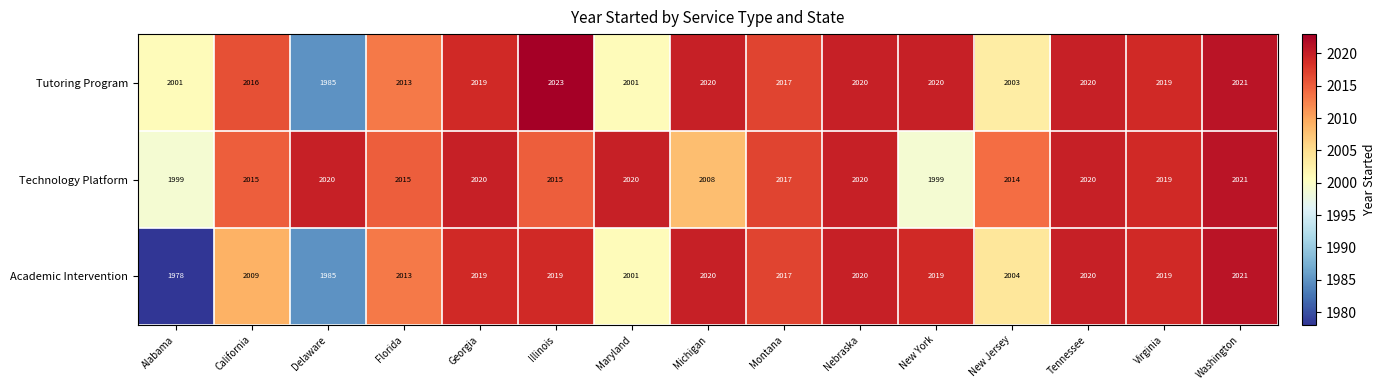

Is it true that Technology Platform equals 2020 at Delaware?

True